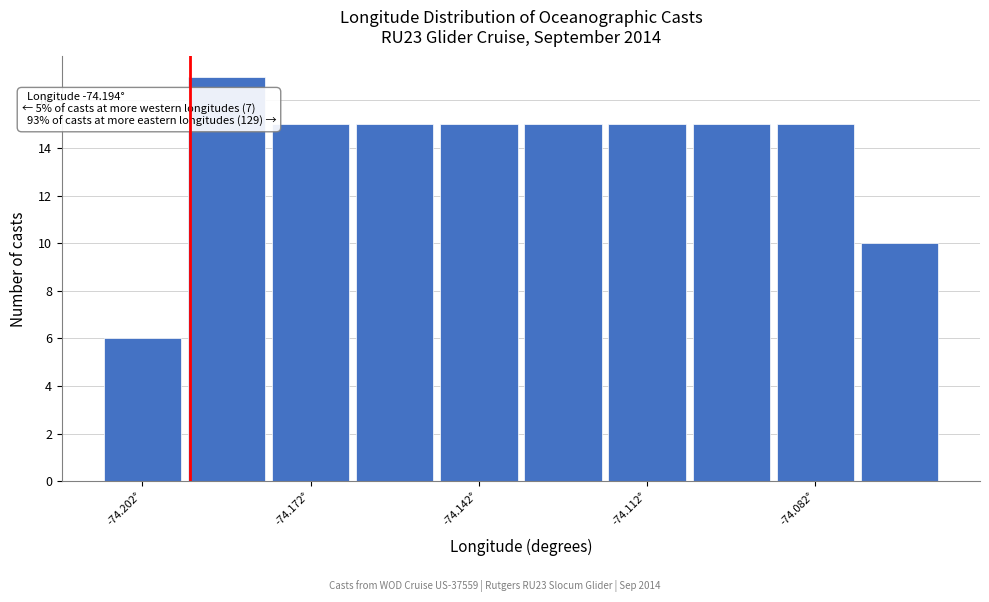

Read against the x-axis, roughly where is the centre of the tallest bar?

-74.185